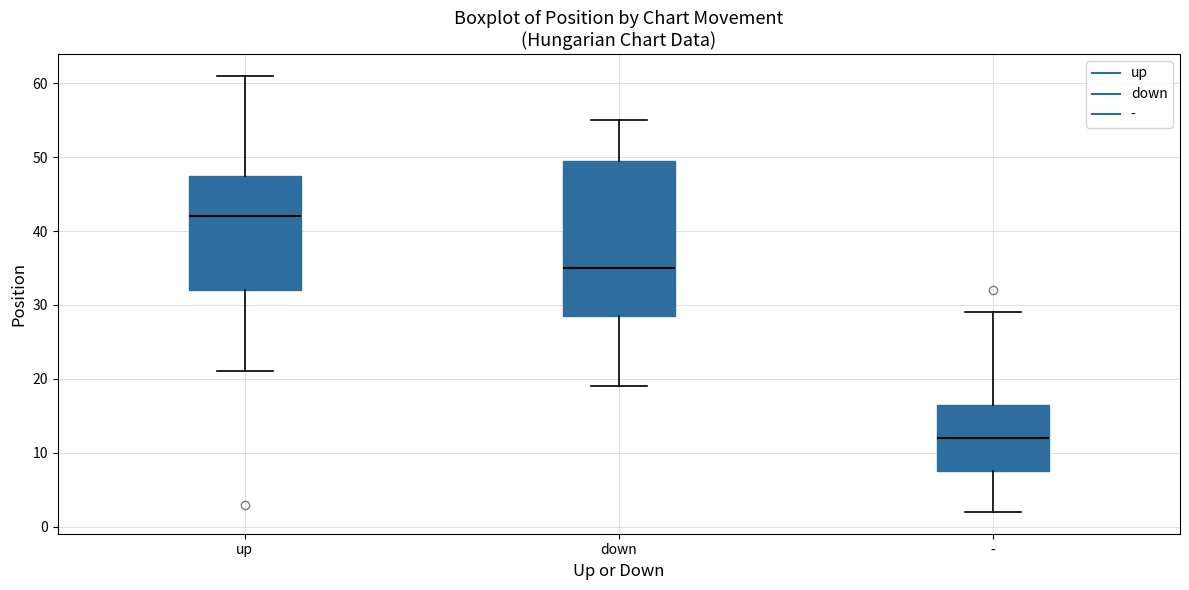

Which box is the tallest, from its lower edge to its upper edge?

down